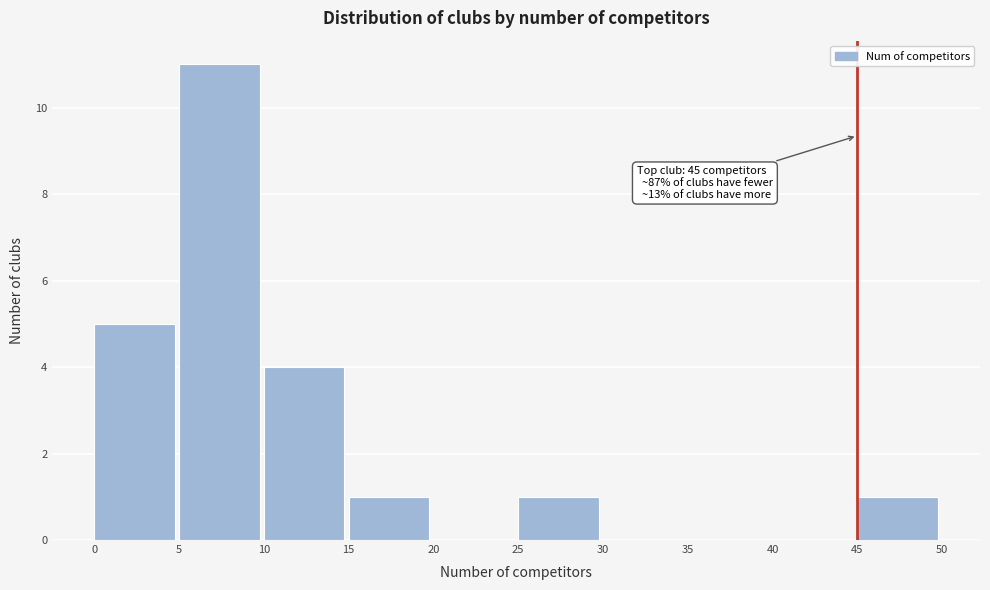

Which range on the x-axis has the tallest bar?

5 to 10